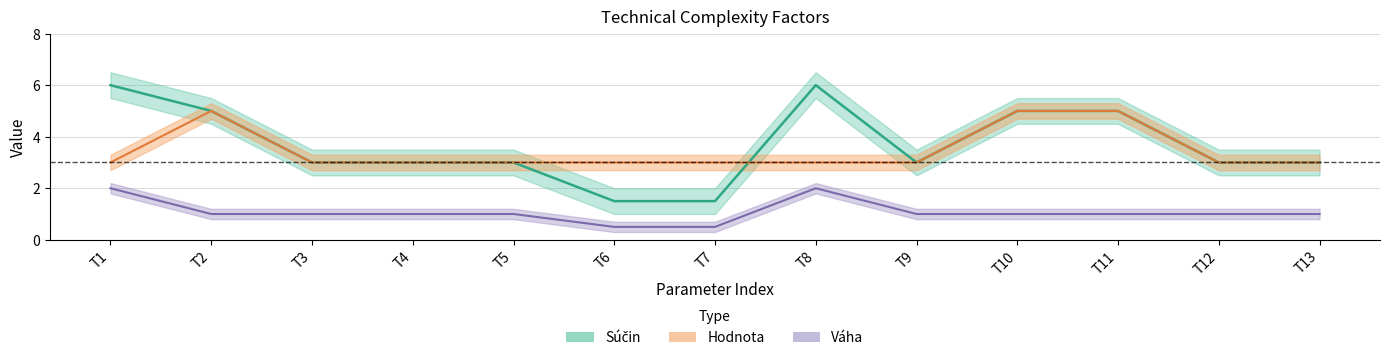

Reading left to right, transcribe all the data shown in this chart.

Súčin: T1=6.0	T2=5.0	T3=3.0	T4=3.0	T5=3.0	T6=1.5	T7=1.5	T8=6.0	T9=3.0	T10=5.0	T11=5.0	T12=3.0	T13=3.0
Váha: T1=2.0	T2=1.0	T3=1.0	T4=1.0	T5=1.0	T6=0.5	T7=0.5	T8=2.0	T9=1.0	T10=1.0	T11=1.0	T12=1.0	T13=1.0
Hodnota: T1=3.0	T2=5.0	T3=3.0	T4=3.0	T5=3.0	T6=3.0	T7=3.0	T8=3.0	T9=3.0	T10=5.0	T11=5.0	T12=3.0	T13=3.0